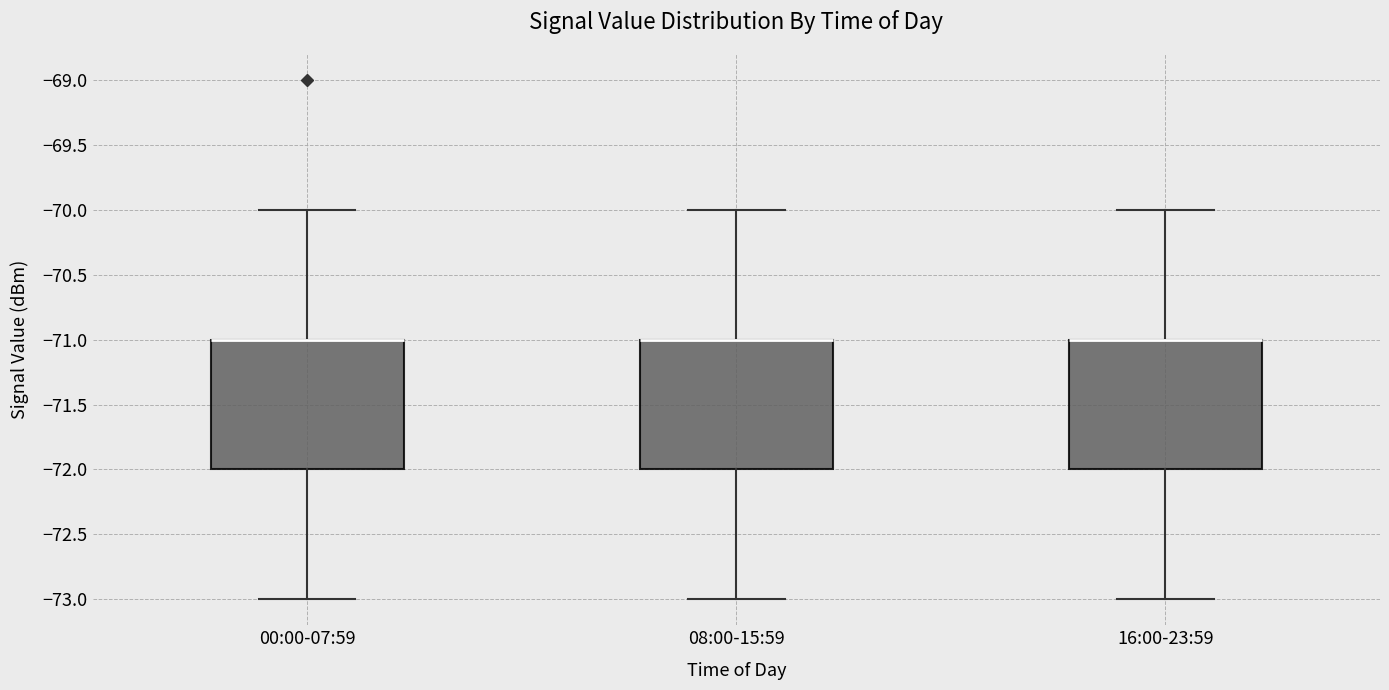

Reading left to right, read every box against the y-axis: the position of its median line, the range the box covers, and the ends of its whiskers. The values are not printed on the chart, so give them approximately, as read against the axis.

00:00-07:59: median -71 (drawn on the box's upper edge), box -72 to -71, whiskers -73 to -70
08:00-15:59: median -71 (drawn on the box's upper edge), box -72 to -71, whiskers -73 to -70
16:00-23:59: median -71 (drawn on the box's upper edge), box -72 to -71, whiskers -73 to -70